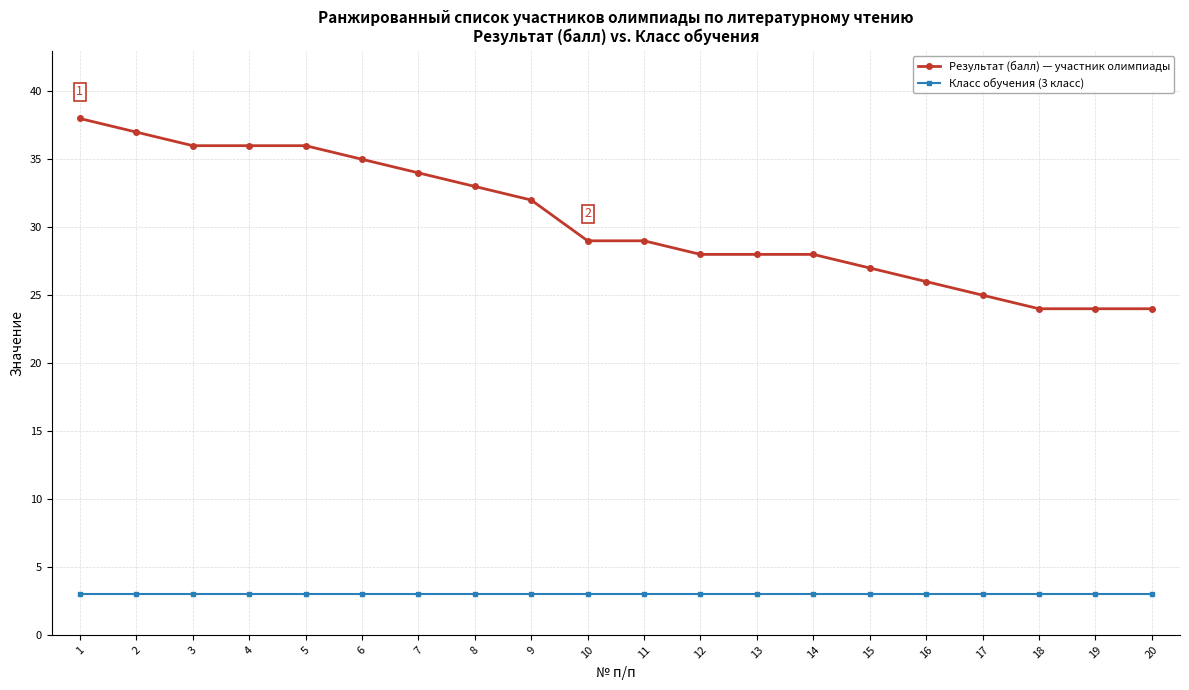

The value of Результат (балл) — участник олимпиады at 18 is 35. True or false?

False